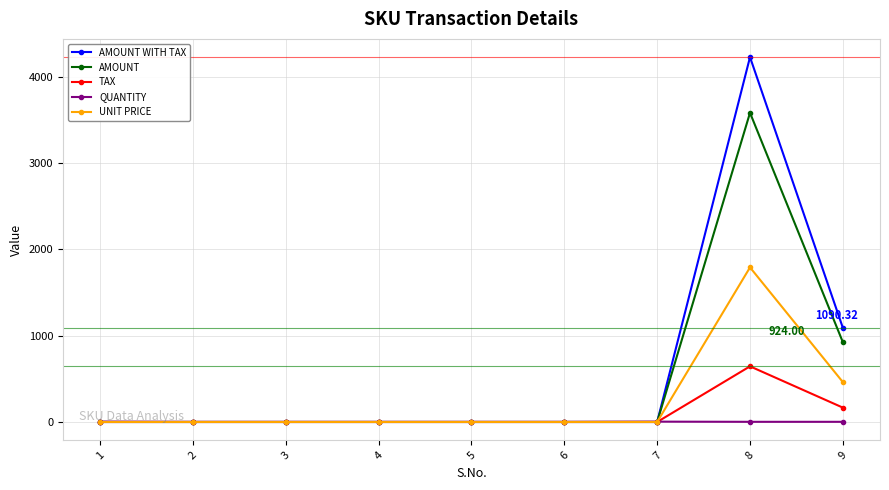

Rank the series by their maximum value, from highest to lowest.

AMOUNT WITH TAX, AMOUNT, UNIT PRICE, TAX, QUANTITY